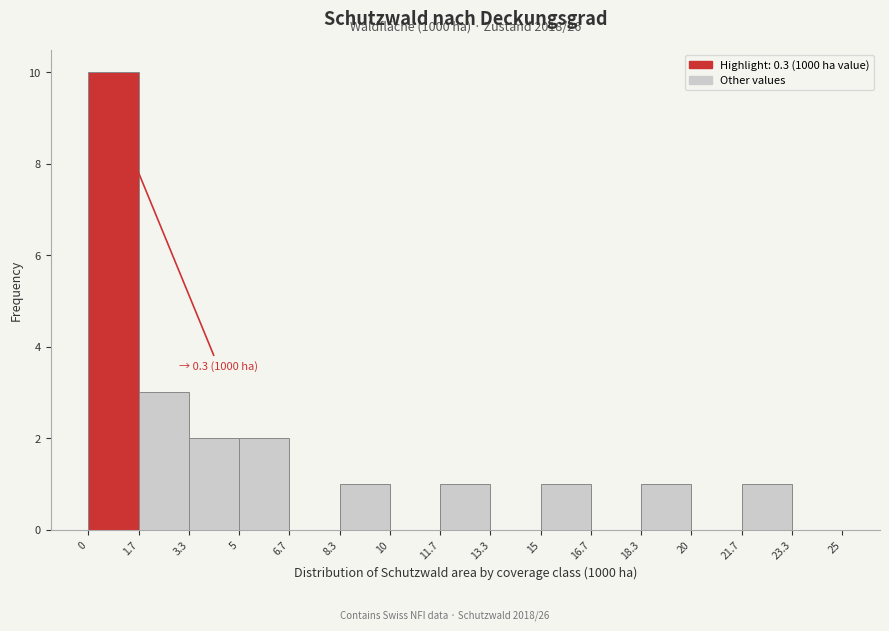

Over which range of the x-axis is the bar tallest?

0 to 1.7